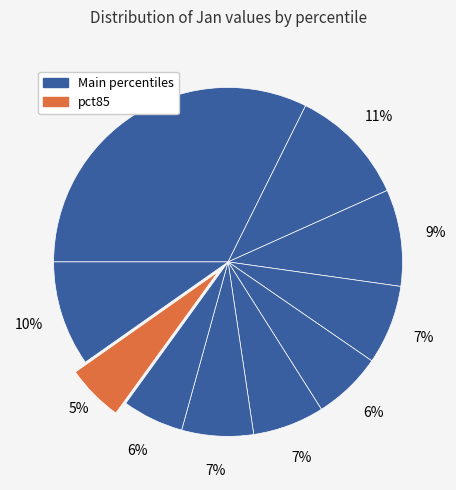

How many slices are in this pie chart?

10